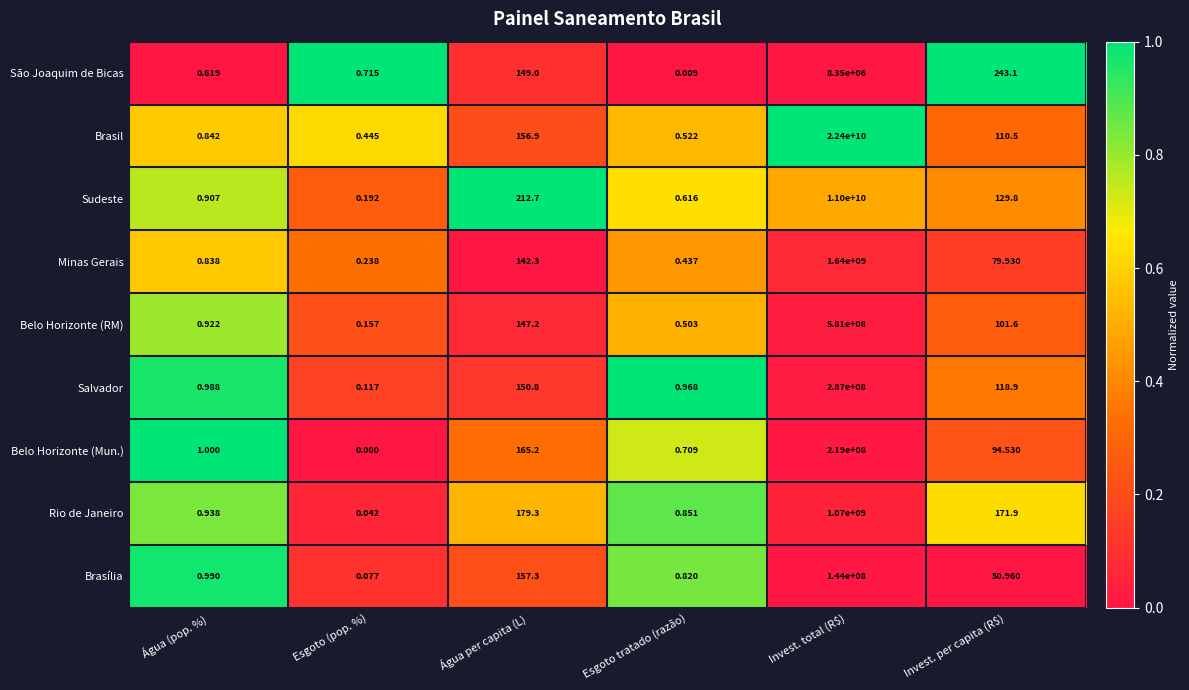

At how many categories does at least one series exceed 0?

6